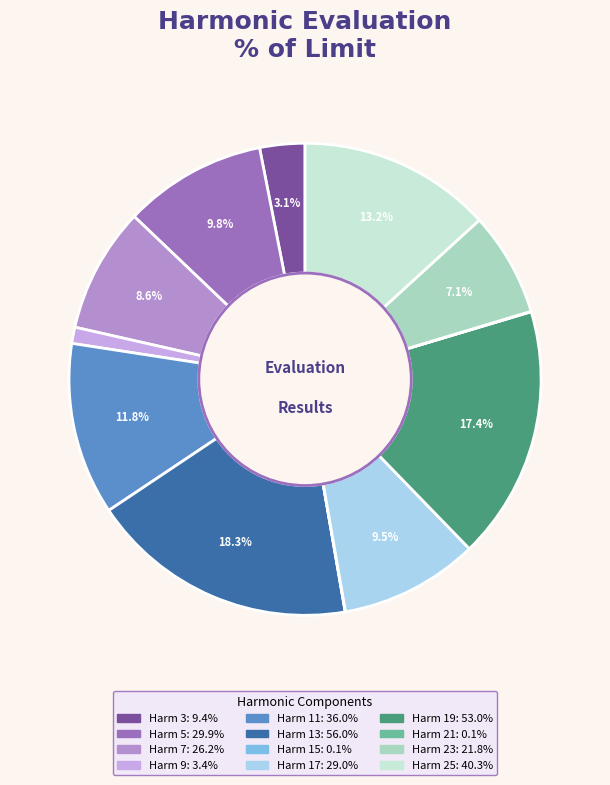

What is the ratio of the value at Harm 13 to the value at Harm 19?

1.1